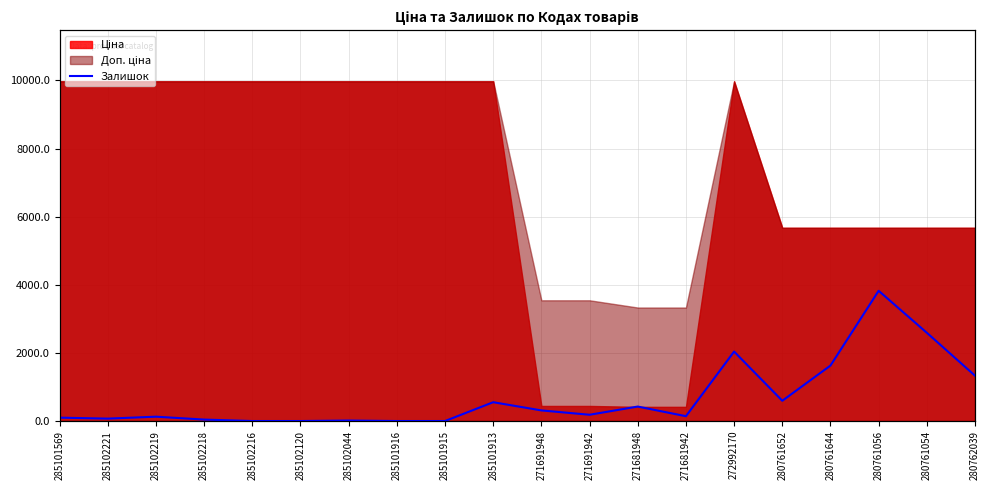

Rank the categories by value from highest to lowest.

280761056, 280761054, 272992170, 280761644, 280762039, 280761652, 285101913, 271681948, 271691948, 271691942, 271681942, 285102219, 285101569, 285102221, 285102218, 285102044, 285102216, 285102120, 285101916, 285101915